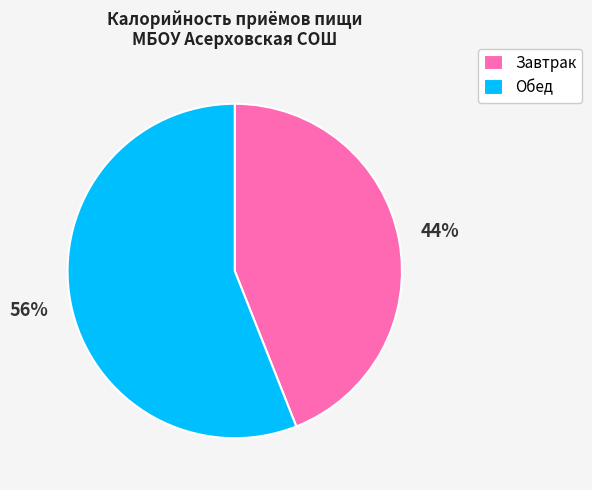

How many segments does this pie chart have?

2